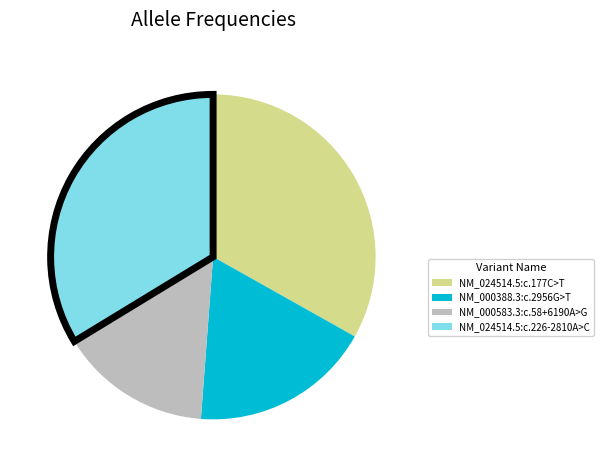

True or false: NM_024514.5:c.177C>T accounts for 47% of the total.

False